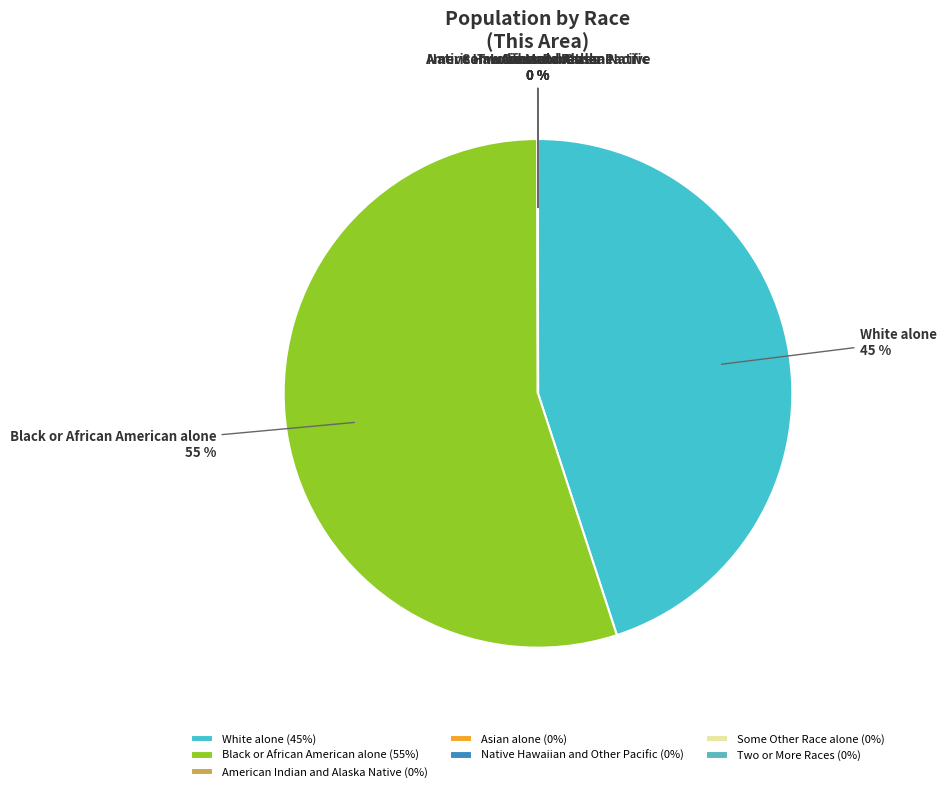

The Black or African American alone slice represents 55% of the pie. True or false?

True